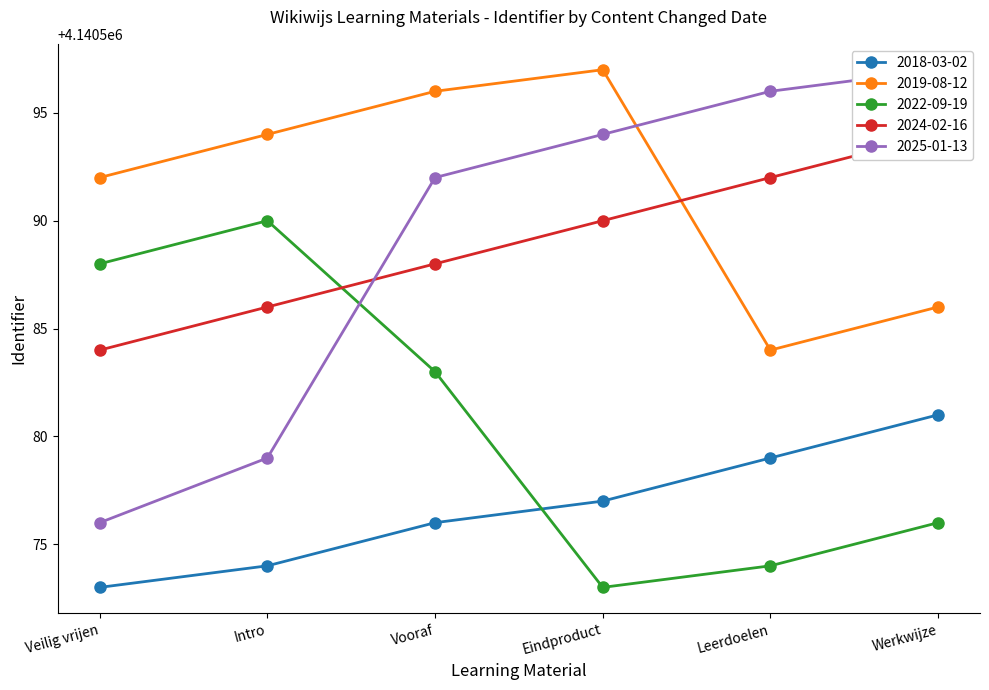

Reading right to left, transcribe all the data shown in this chart.

2018-03-02: 4140581	4140579	4140577	4140576	4140574	4140573
2019-08-12: 4140586	4140584	4140597	4140596	4140594	4140592
2022-09-19: 4140576	4140574	4140573	4140583	4140590	4140588
2024-02-16: 4140594	4140592	4140590	4140588	4140586	4140584
2025-01-13: 4140597	4140596	4140594	4140592	4140579	4140576